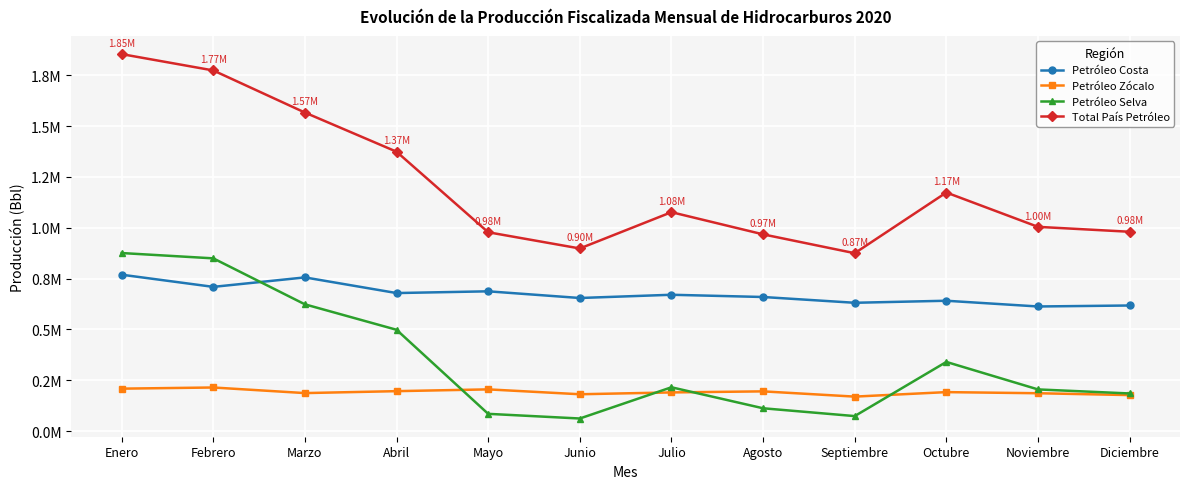

At which category does Petróleo Selva reach its first local valley?

Junio